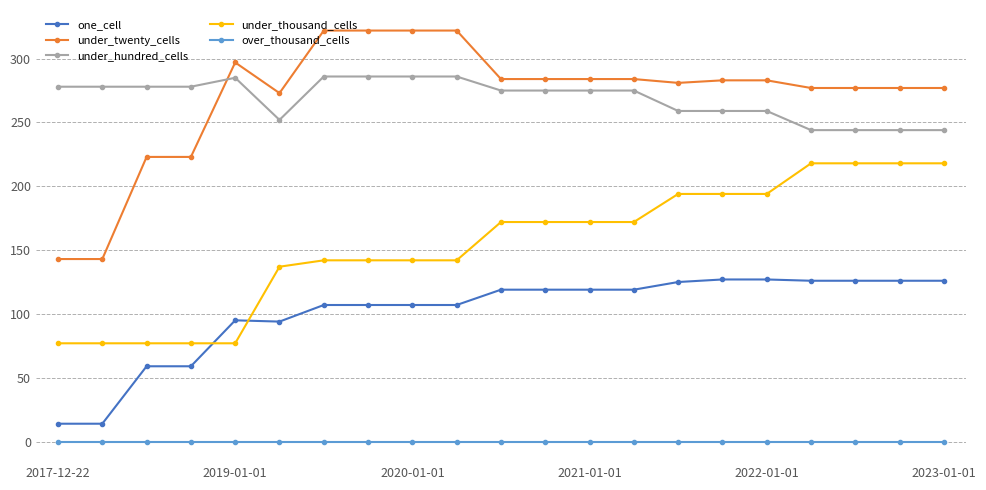

List the series in order of their peak value, highest first.

under_twenty_cells, under_hundred_cells, under_thousand_cells, one_cell, over_thousand_cells